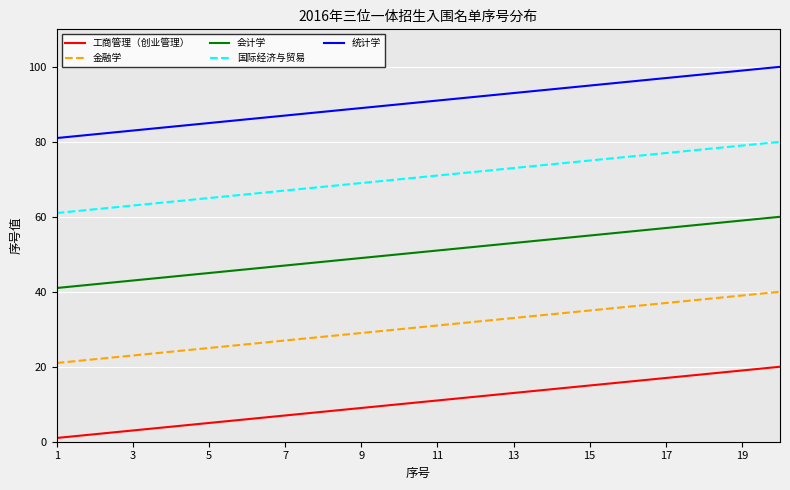

What is the sum of all 国际经济与贸易 values?

1410